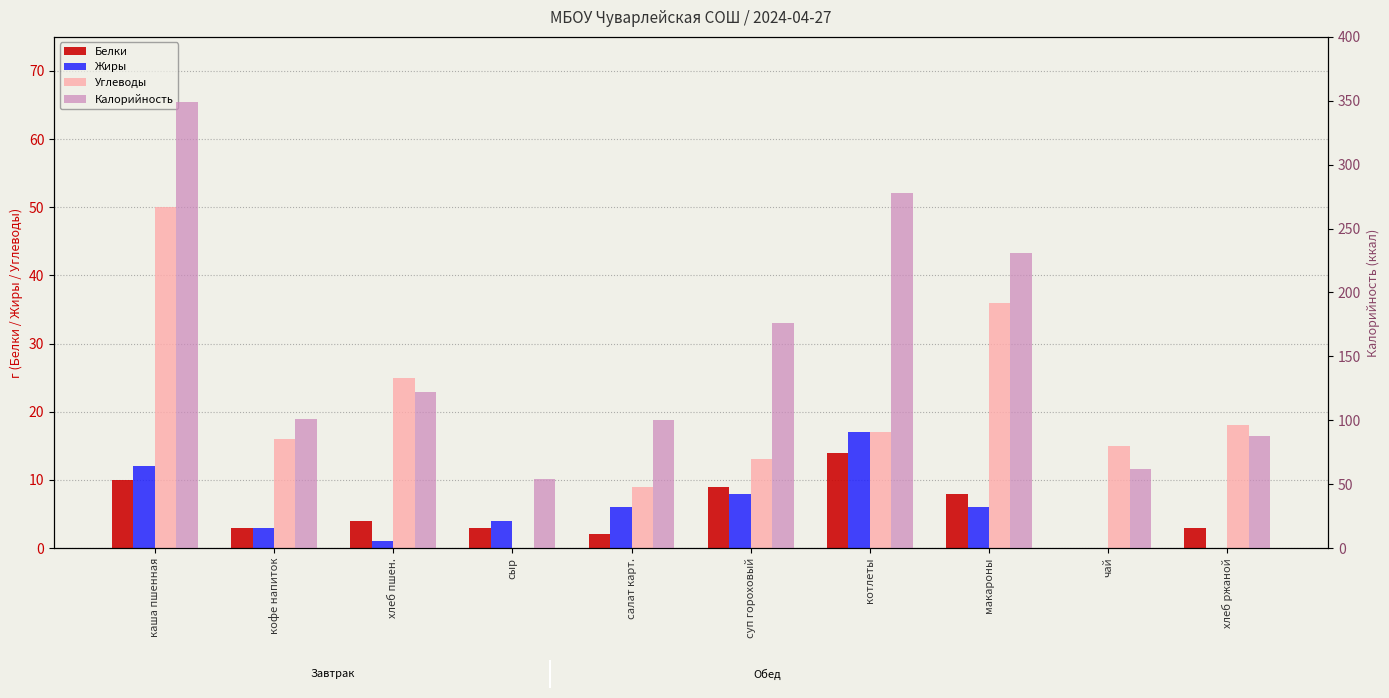

What are all the series names shown in the legend?

Белки, Жиры, Углеводы, Калорийность